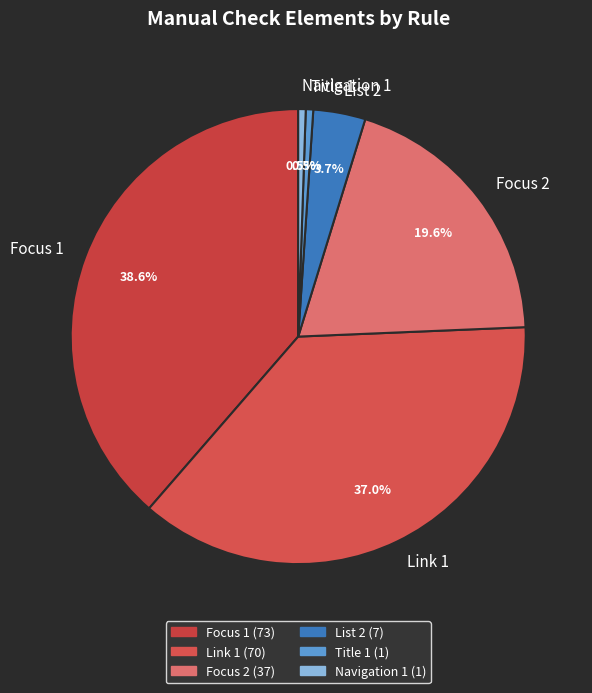

Which category has the biggest portion of the pie?

Focus 1